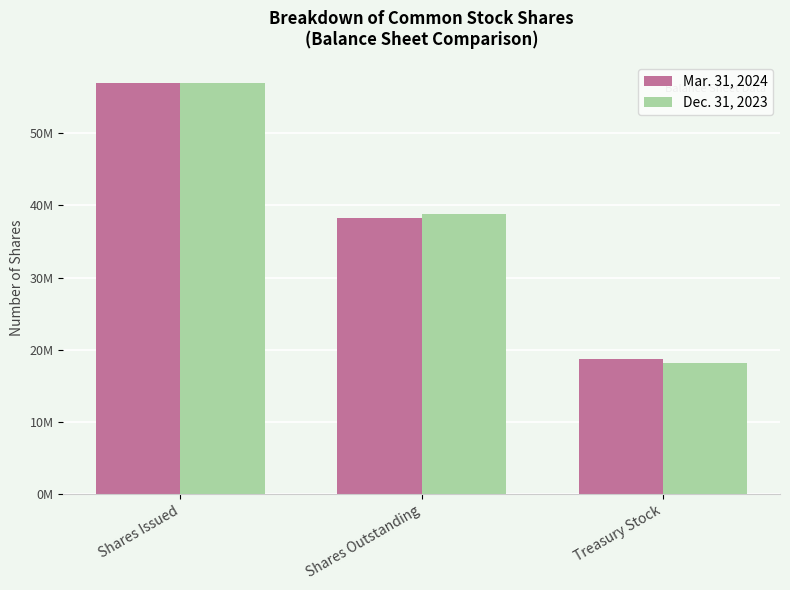

True or false: Dec. 31, 2023 has a value of 25575910 at Treasury Stock.

False